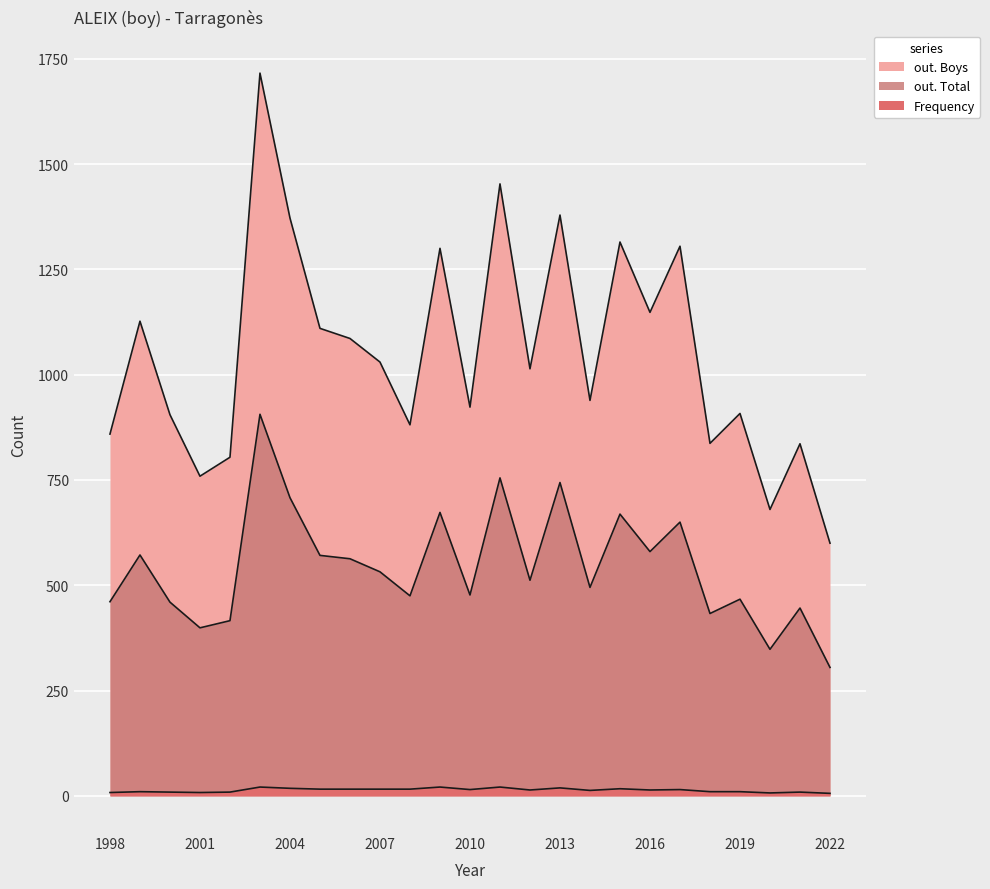

Which series has the largest total across all categories?

out. Boys